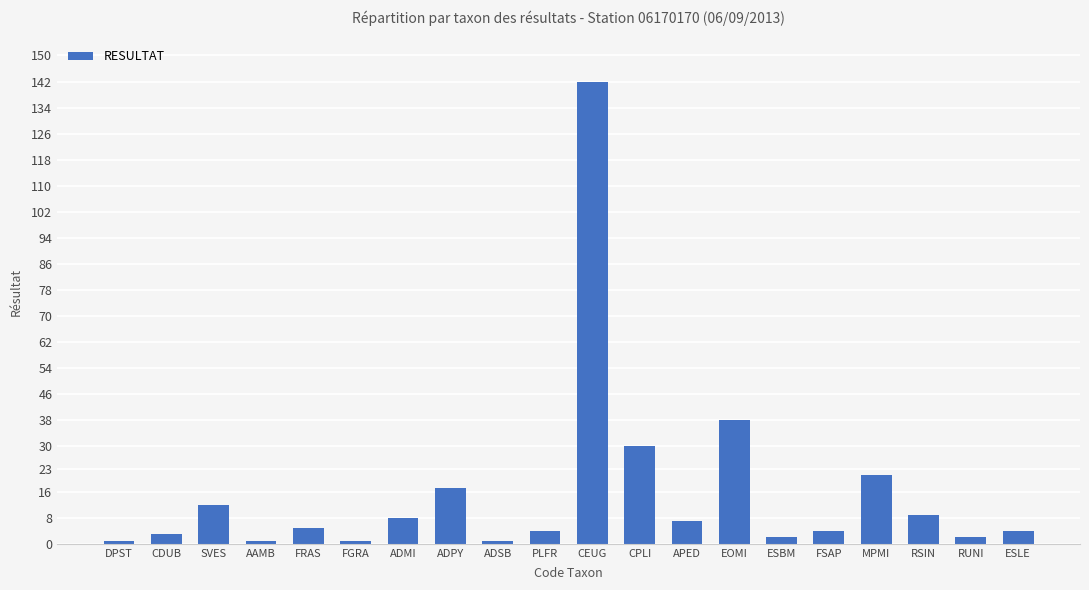

What is the sum of the values at ADMI and RSIN?

17